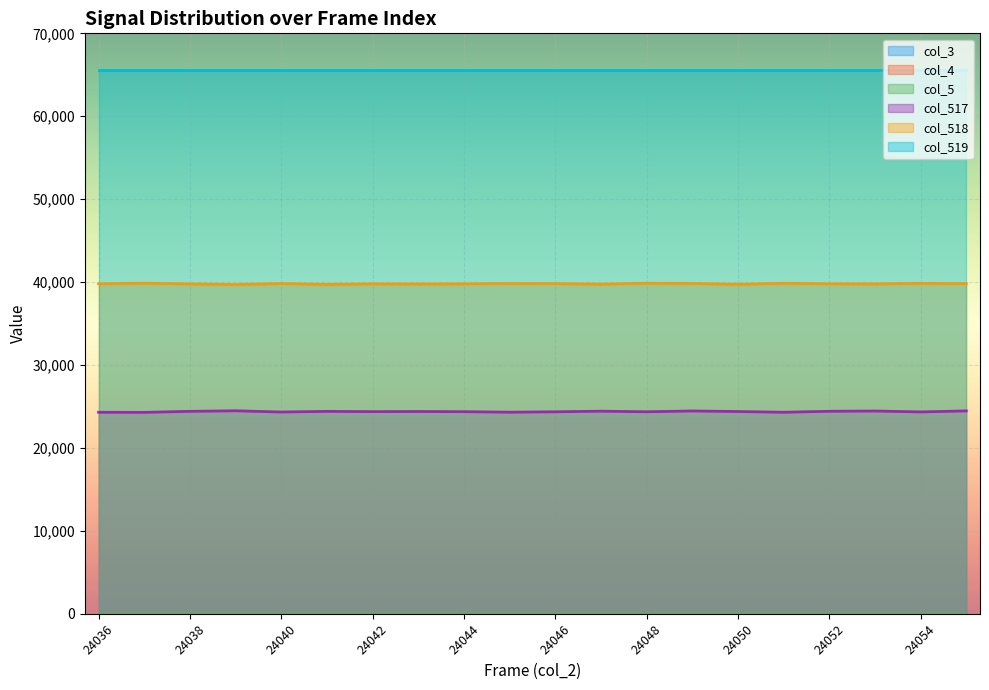

True or false: col_519 and col_517 intersect in this chart.

False